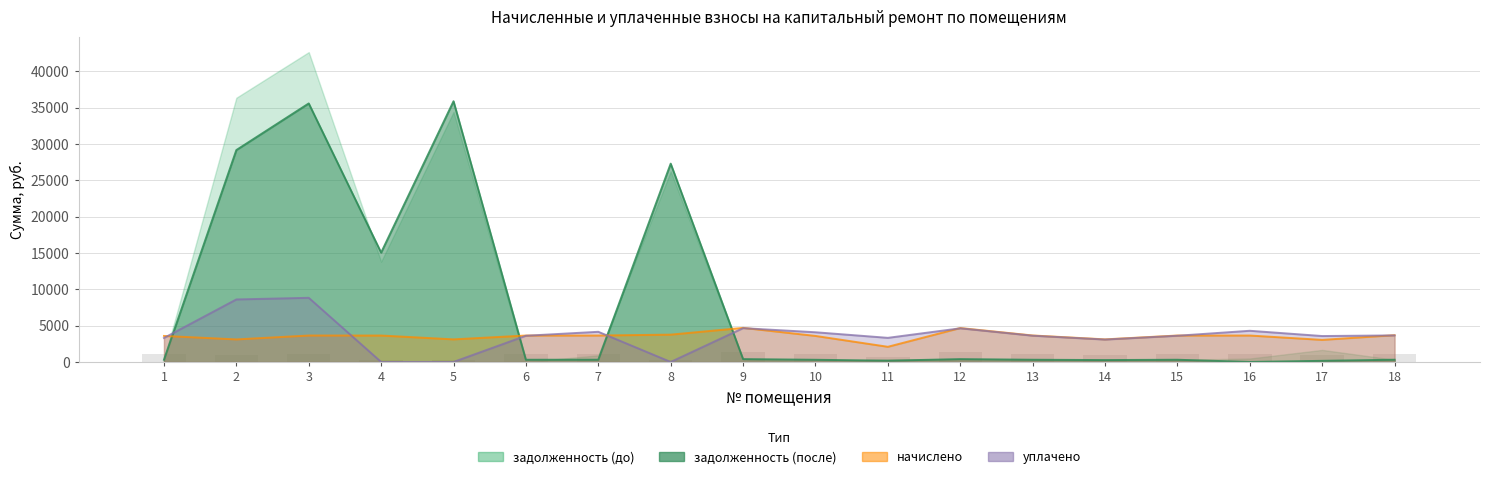

Between 1 and 8, which series saw the biggest shift?

задолженность (до)